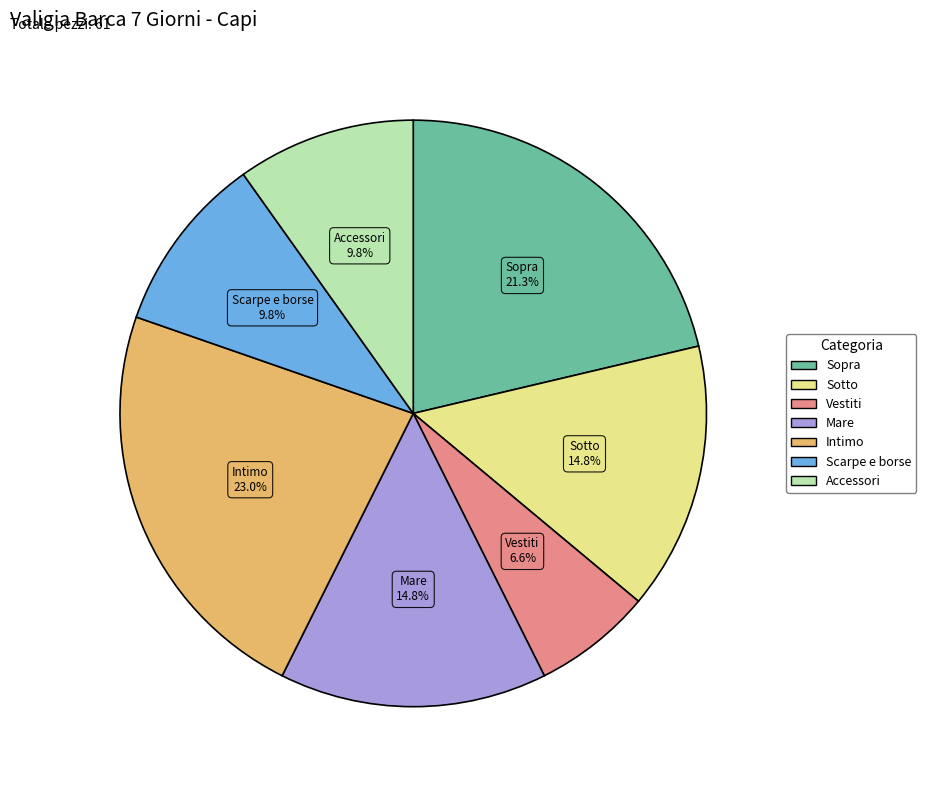

Does any single category account for the majority?

No